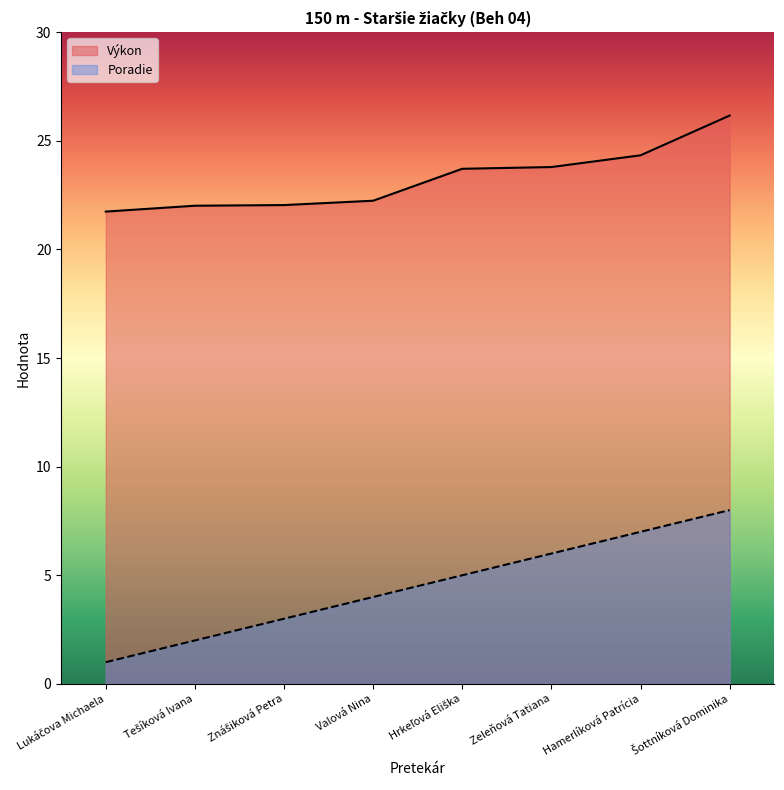

Where is Výkon nearest to the value 23?

Hrkeľová Eliška